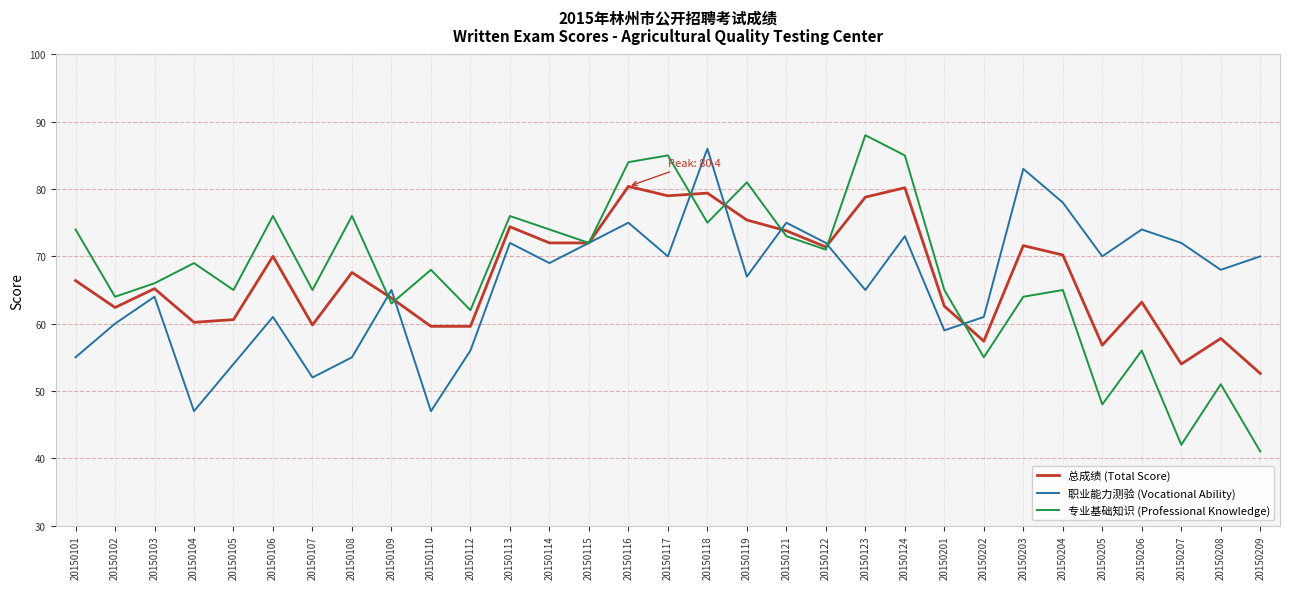

Read the 专业基础知识 (Professional Knowledge) value at 20150113.

76.0